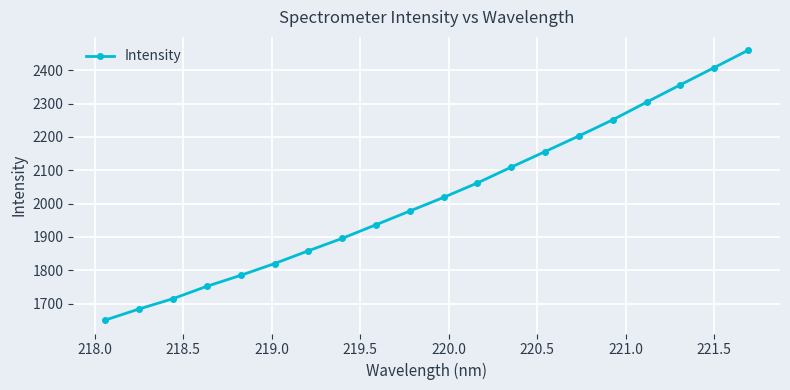

True or false: there are more than 1 points higher than both neighbors.

False